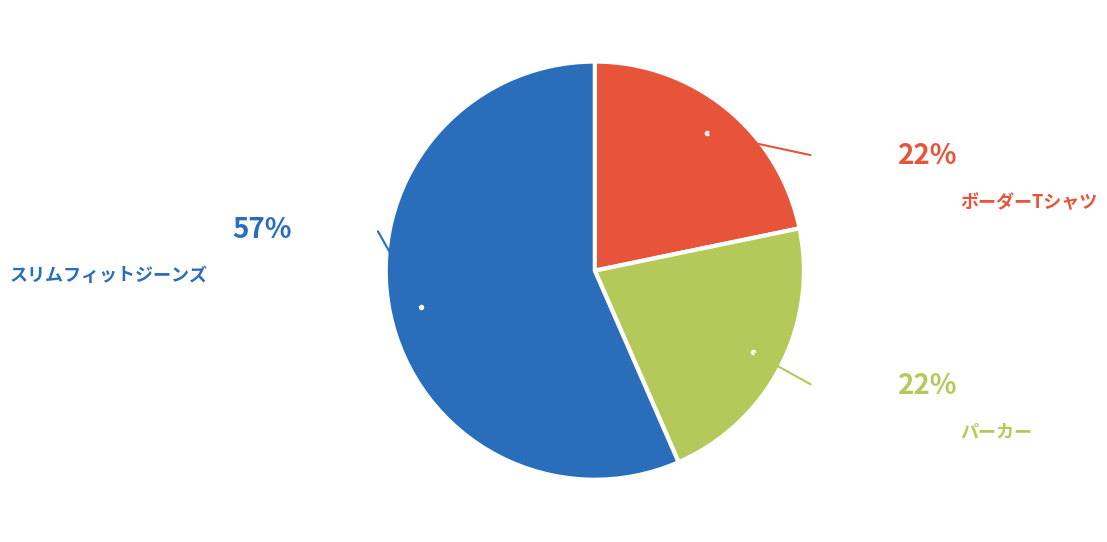

Is there any slice that represents more than half of the pie?

Yes